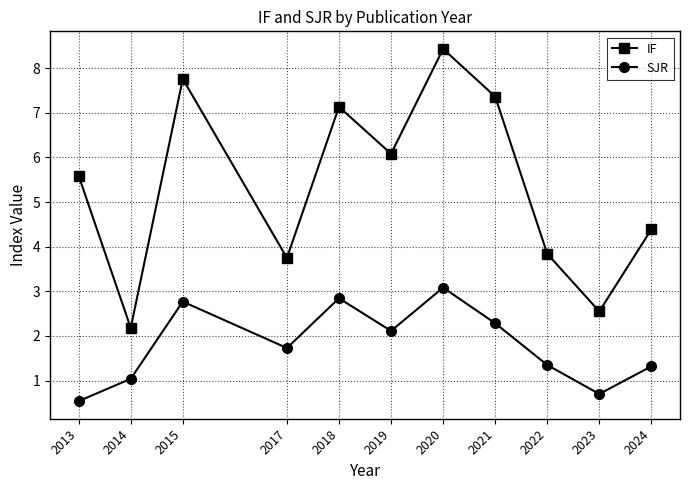

What is the difference between the SJR values at 2015 and 2019?

0.7